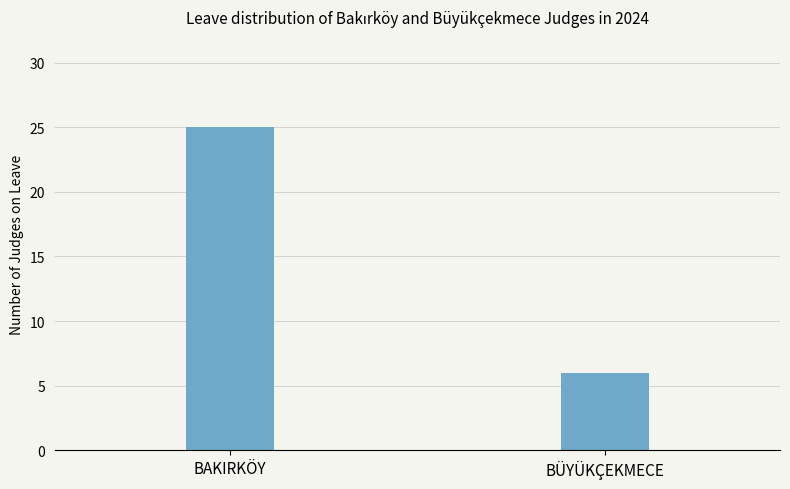

What position from the left is BAKIRKÖY?

1